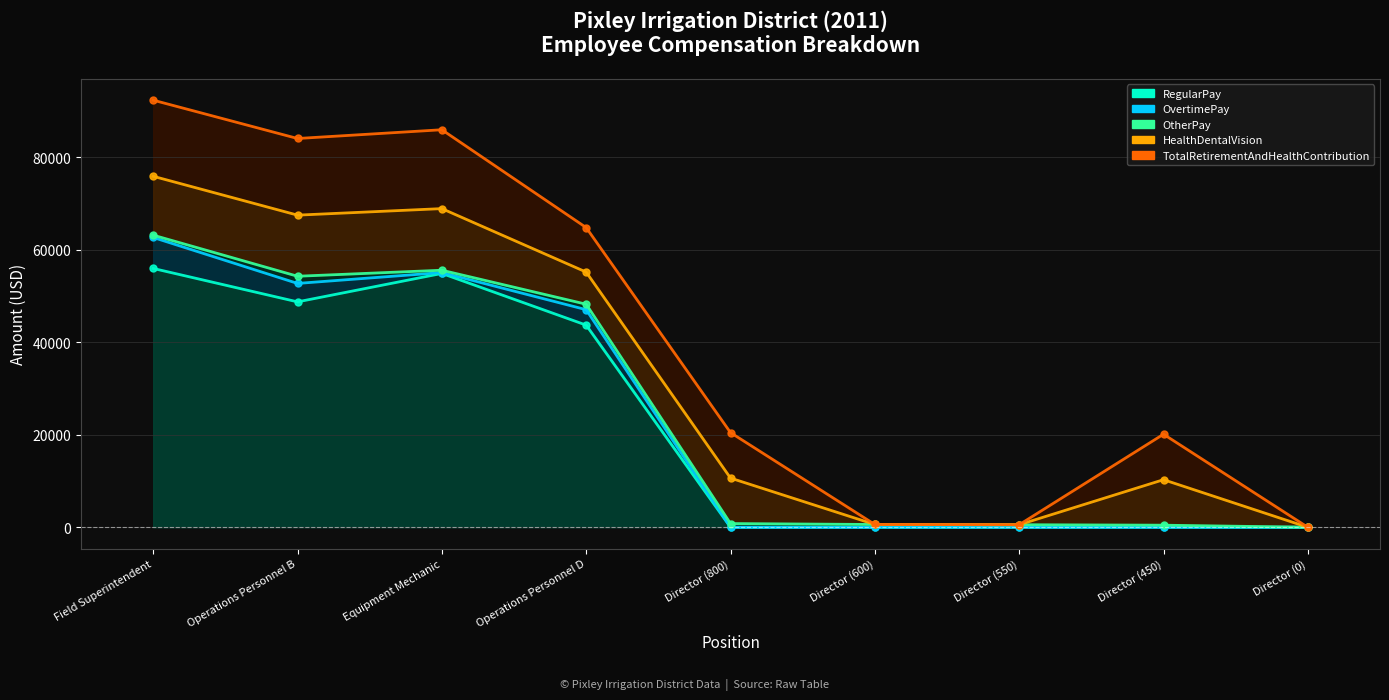

Does the chart have visible grid lines?

Yes